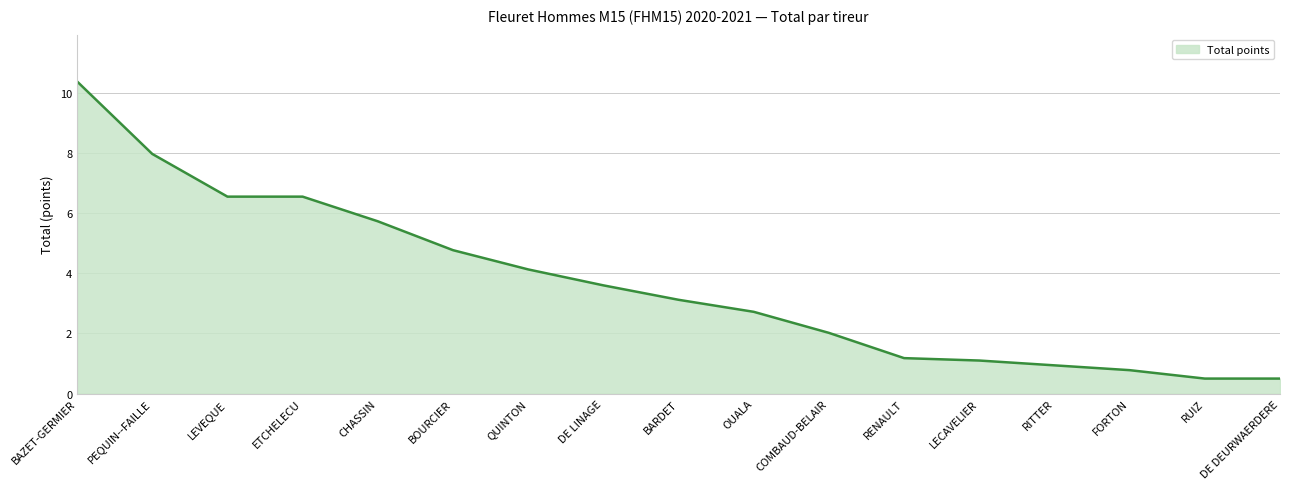

The value at RITTER is 0.9. True or false?

True